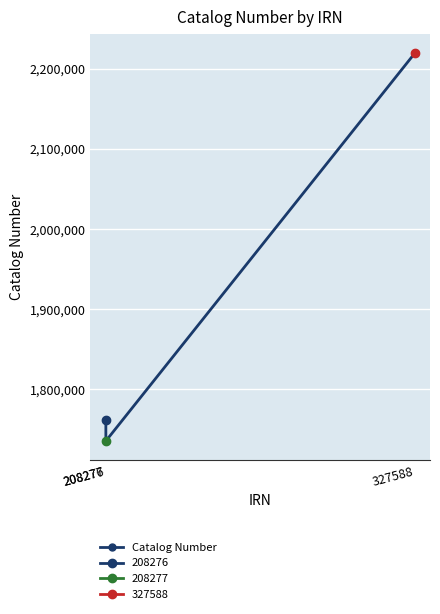

What is the average value?

1905569